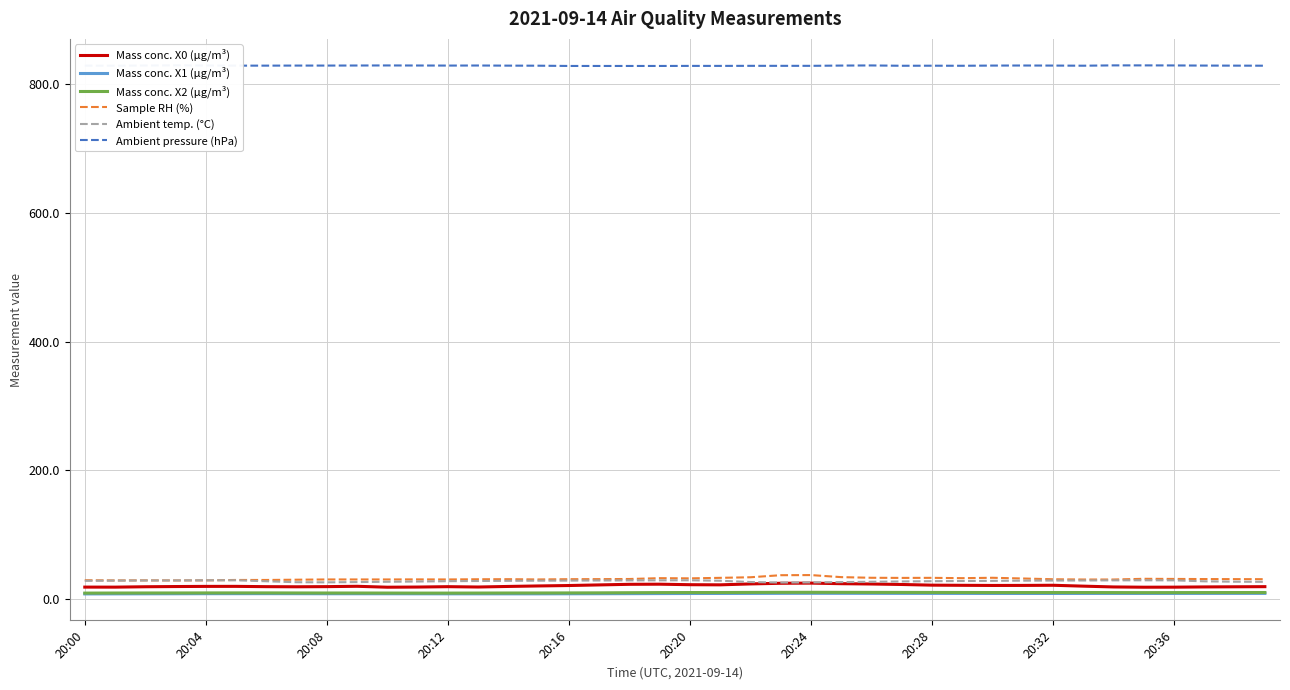

Rank the series at 17 from lowest to highest value.

Mass conc. X1 (μg/m³), Mass conc. X2 (μg/m³), Mass conc. X0 (μg/m³), Ambient temp. (°C), Sample RH (%), Ambient pressure (hPa)